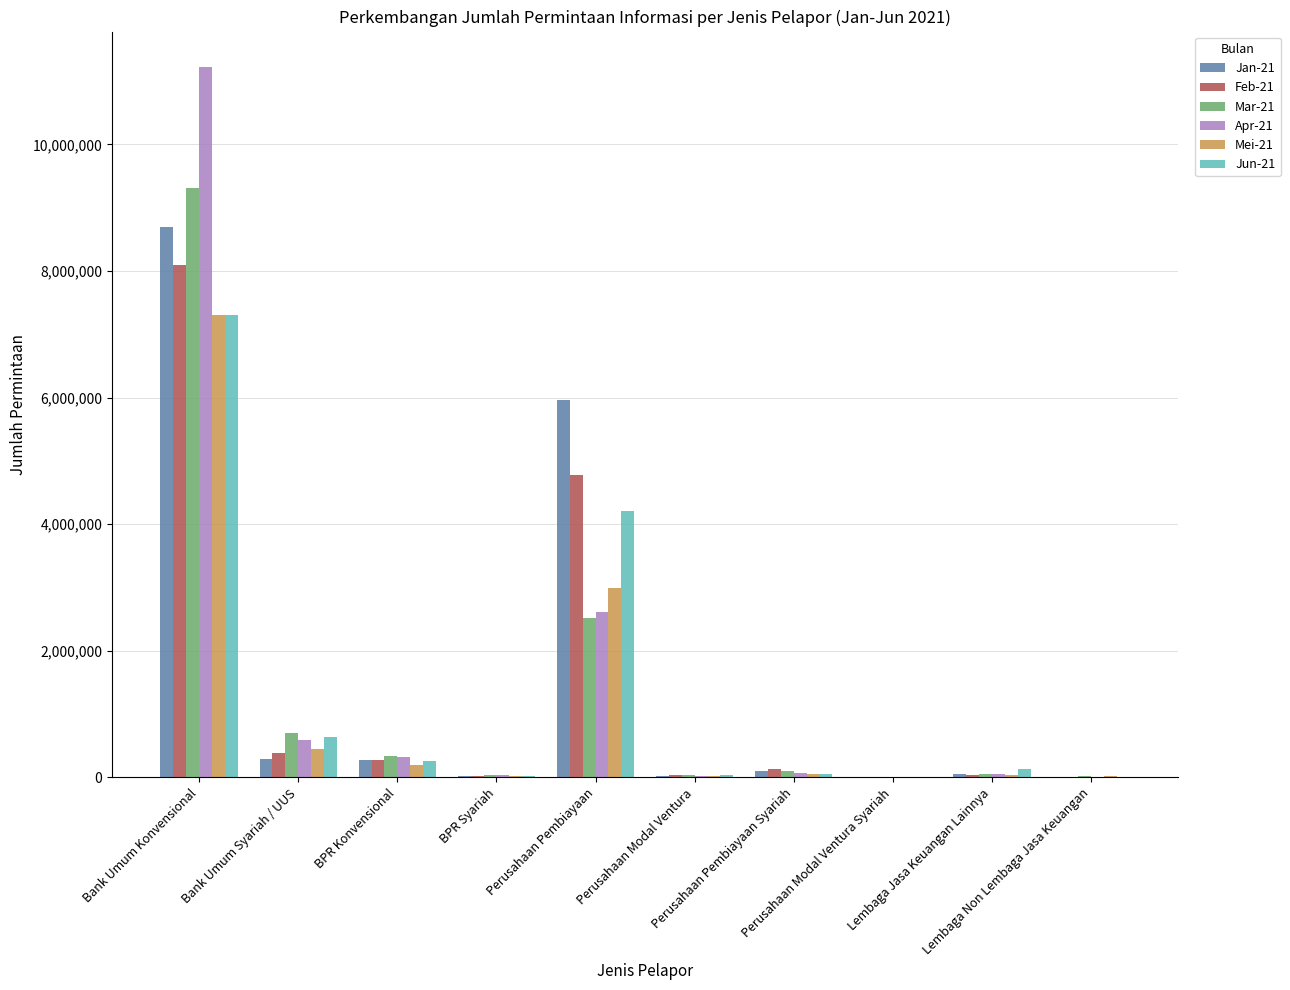

List the series in order of their peak value, highest first.

Apr-21, Mar-21, Jan-21, Feb-21, Jun-21, Mei-21